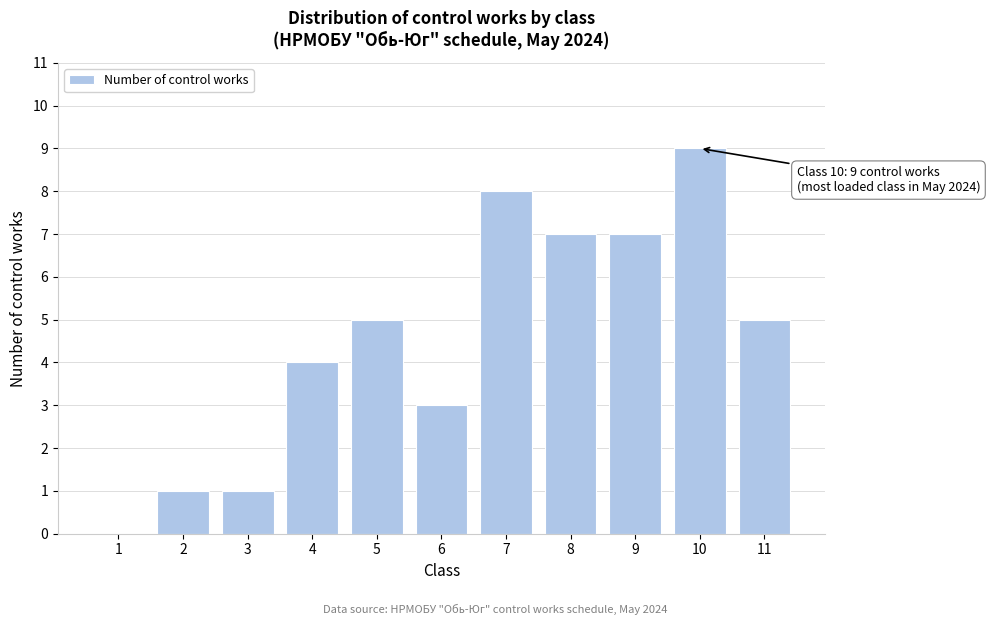

Reading left to right, transcribe all the data shown in this chart.

1=0	2=1	3=1	4=4	5=5	6=3	7=8	8=7	9=7	10=9	11=5